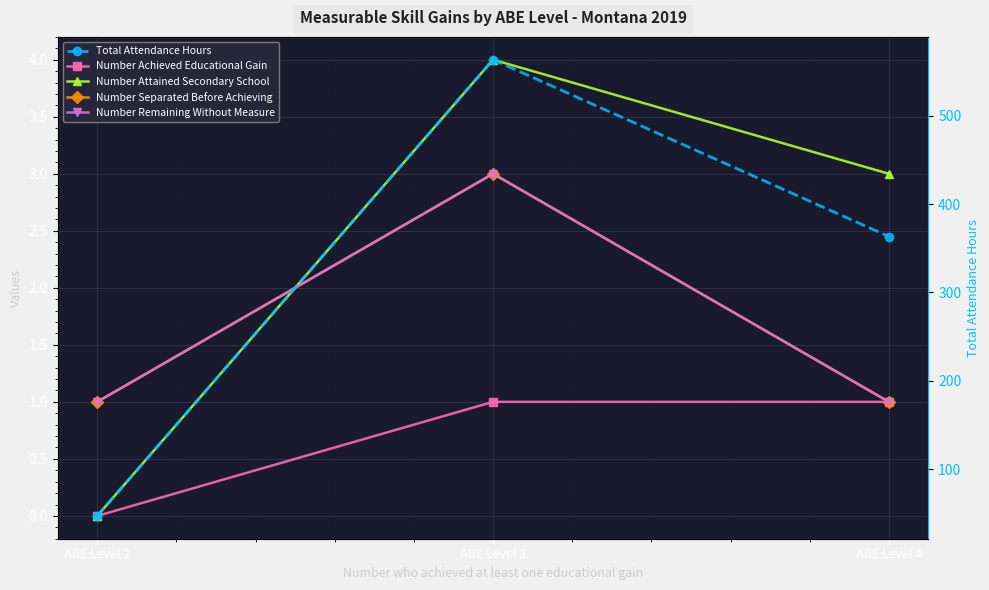

True or false: Number Separated Before Achieving has a value of 3.0 at ABE Level 3.

True